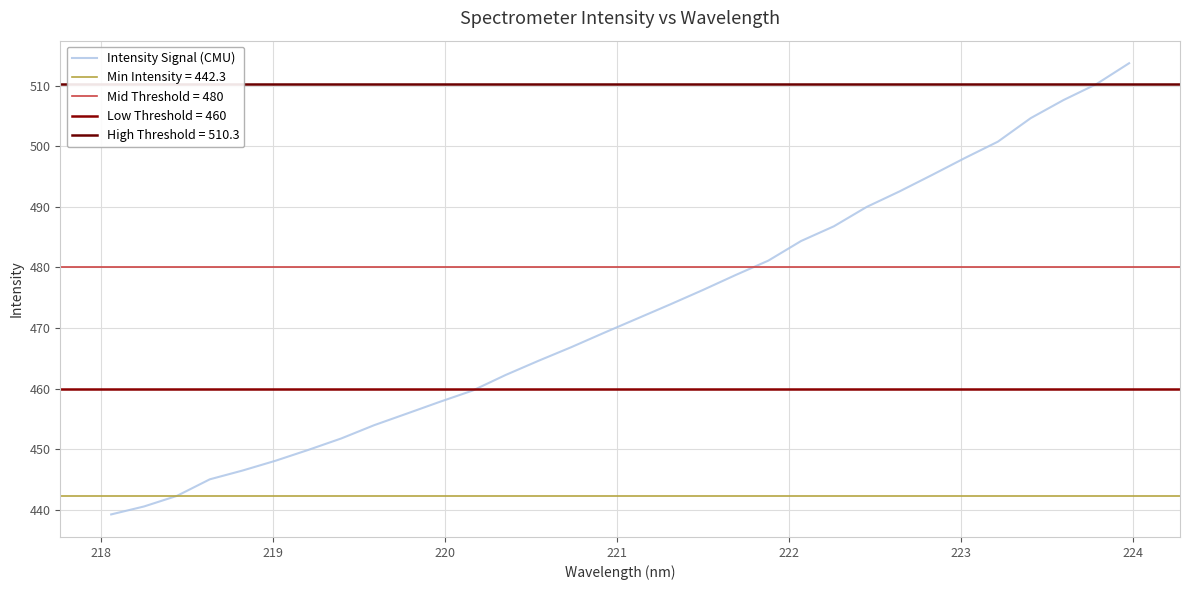

The chart shows a value of 104.0 at 17. True or false?

False